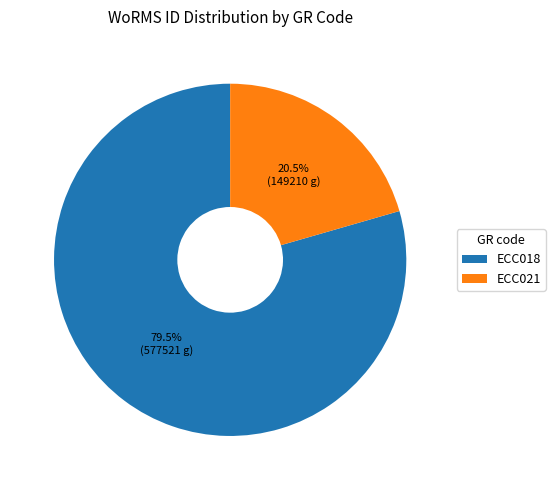

Rank the categories by value from highest to lowest.

ECC018, ECC021